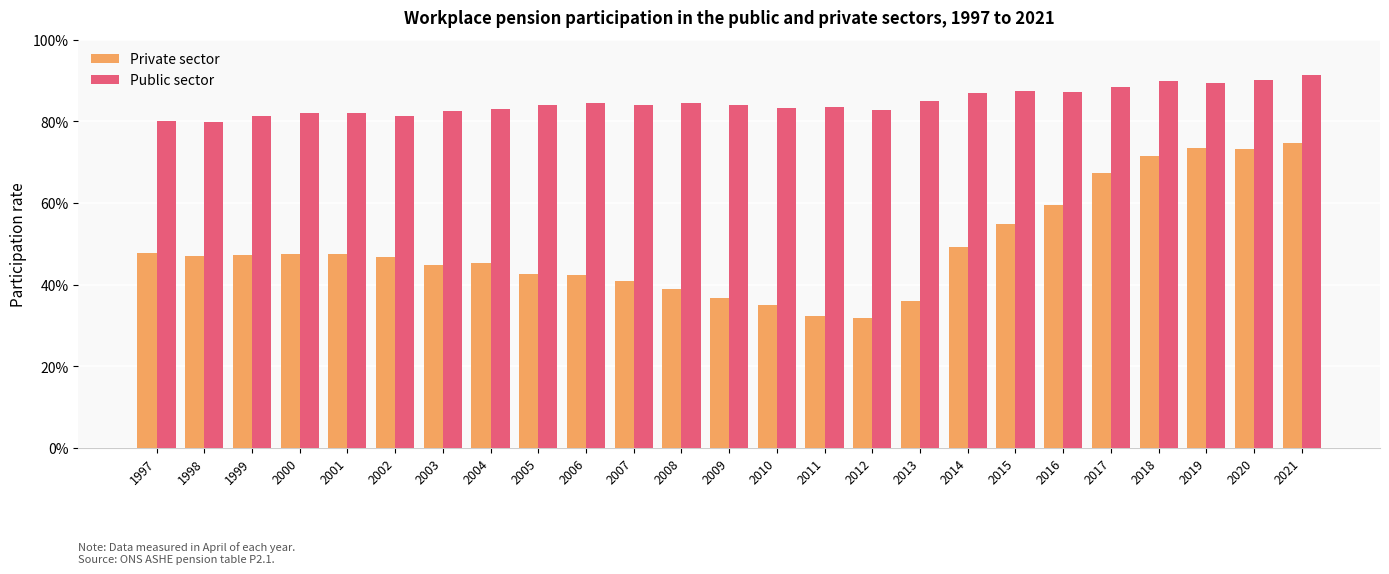

True or false: Public sector has a value of 0.9 at 2016.

True